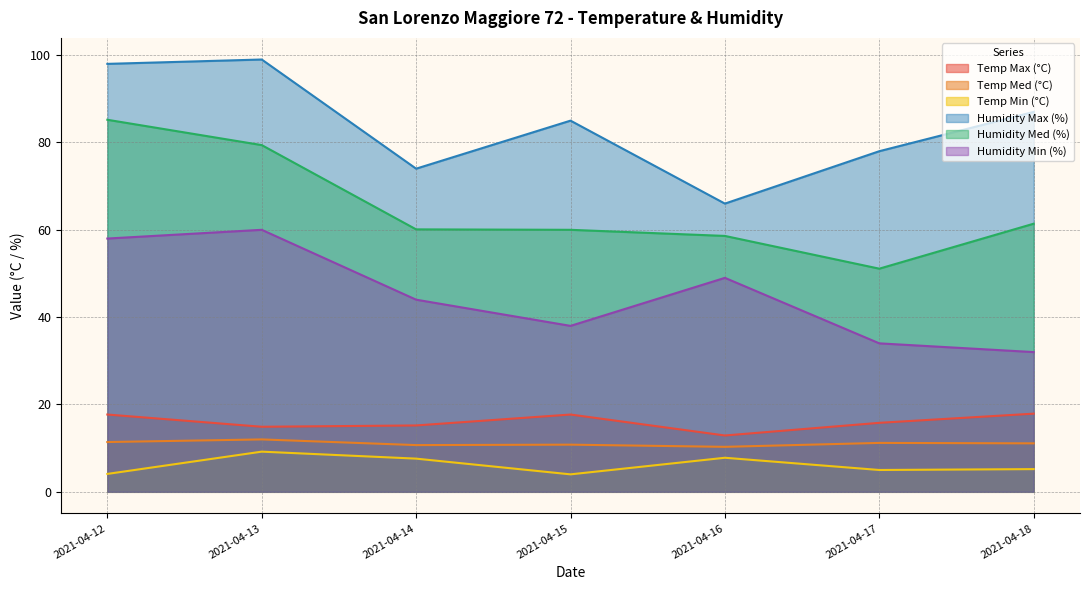

True or false: Temp Max (°C) and Humidity Min (%) intersect in this chart.

False